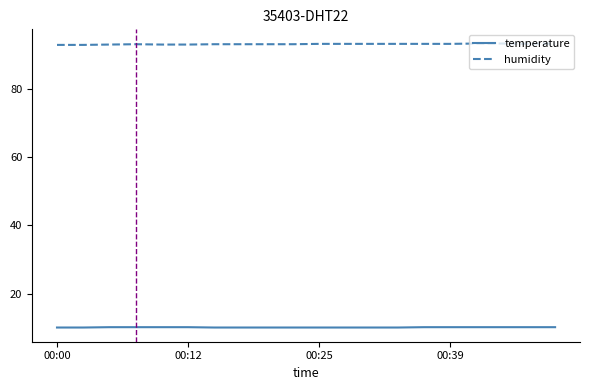

Which series has the largest total across all categories?

humidity